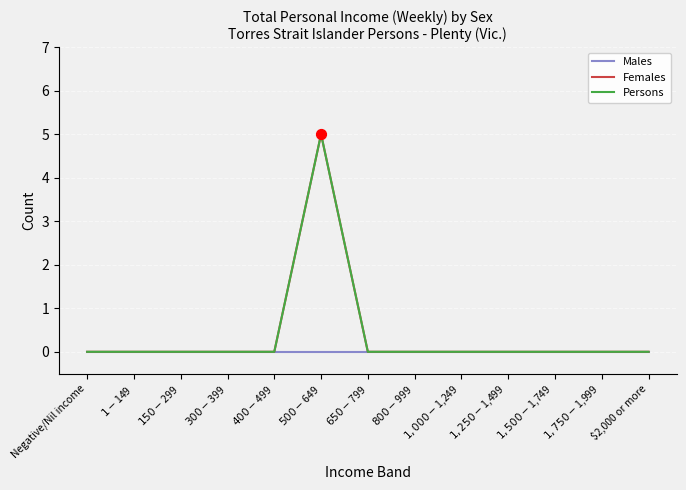

Is this an area chart (filled region under the line)?

No